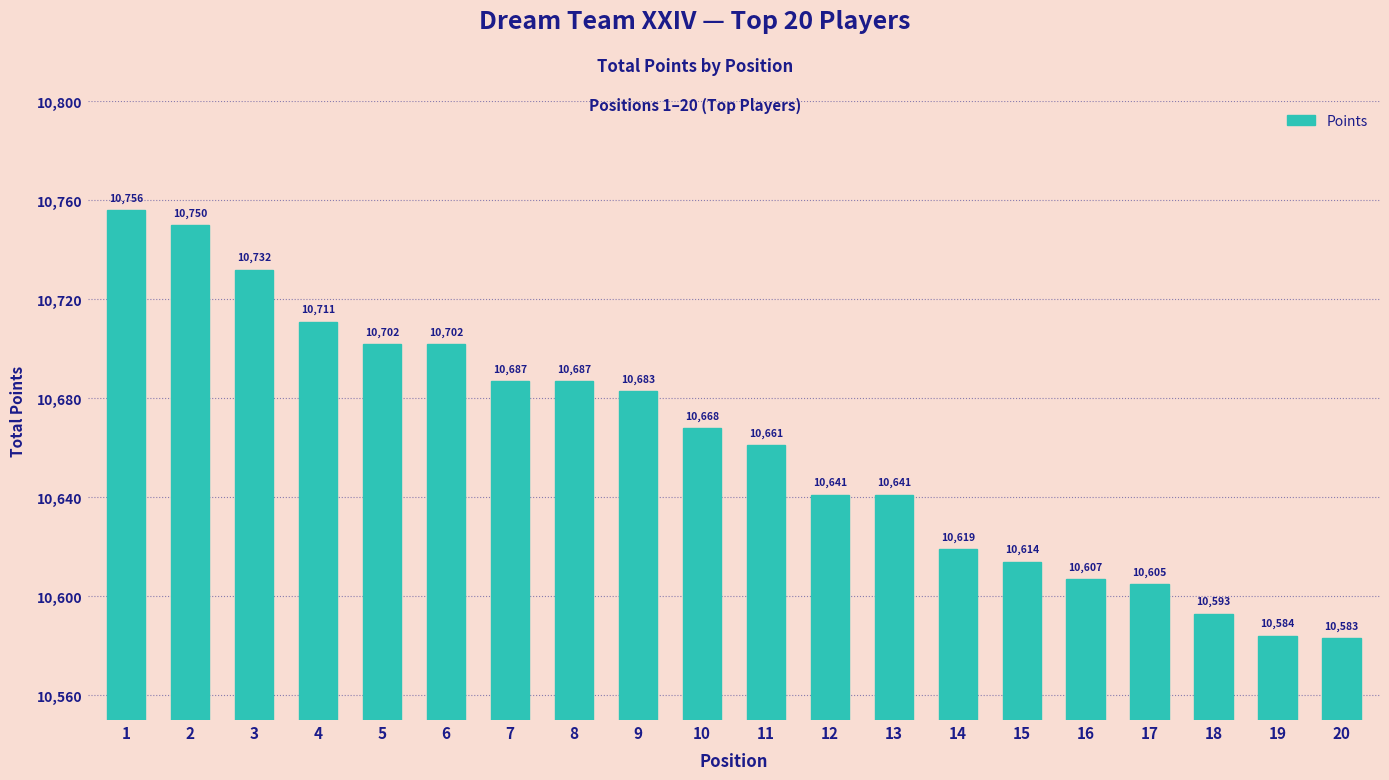

How many data points are less than 10668?

10